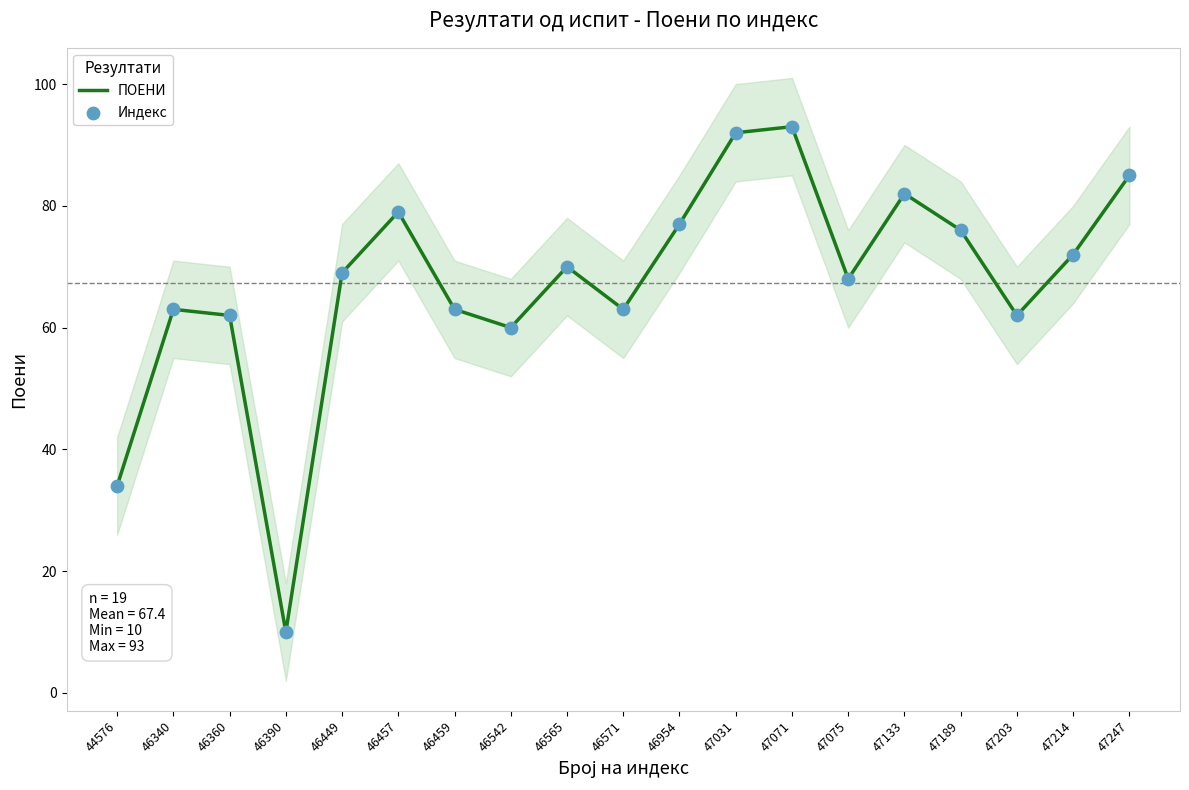

Which series has the largest total across all categories?

ПОЕНИ